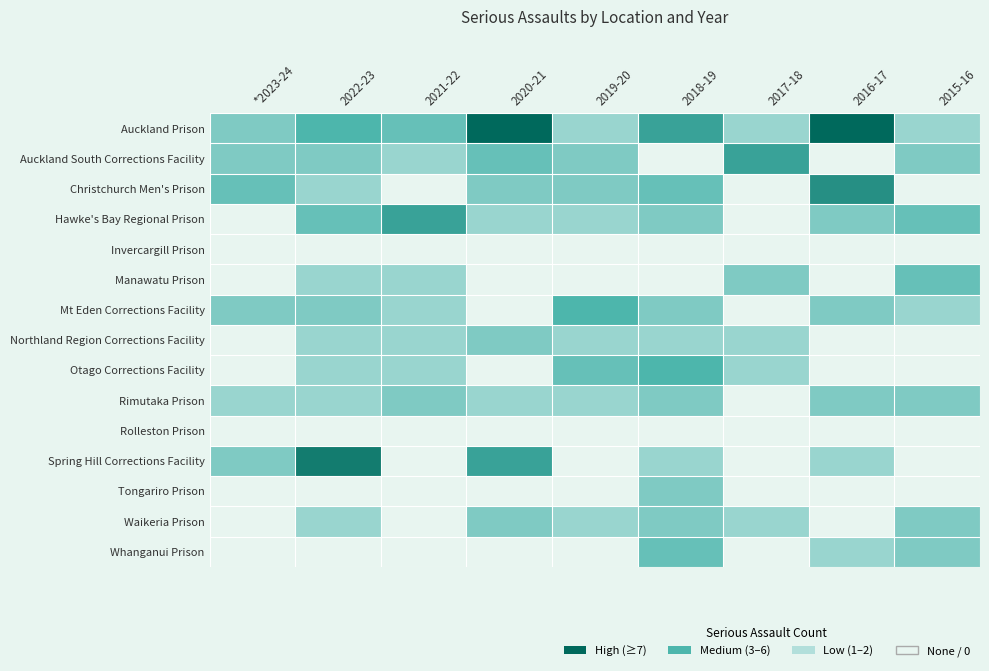

What is the difference between the second highest and minimum values in the Rimutaka Prison series?

2